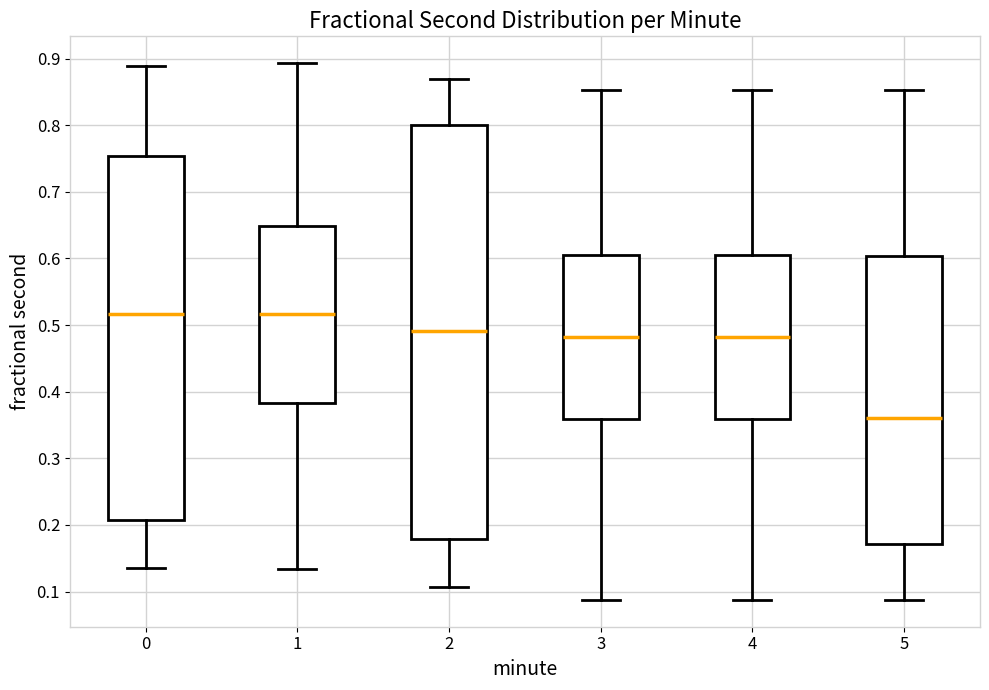

Where is the upper edge of the box at x = 1 on the y-axis? The values are not printed on the chart, so give them approximately, as read against the axis.

0.65